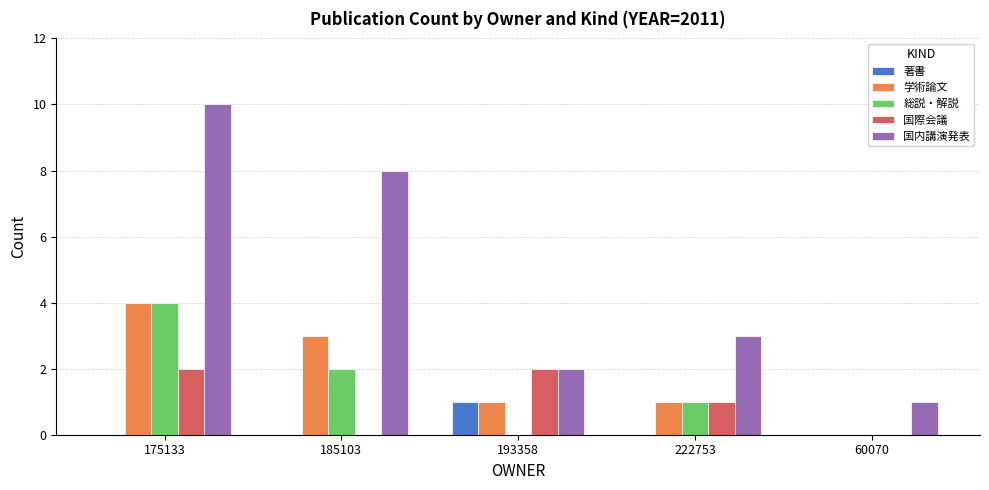

Is it true that 著書 equals 0 at 222753?

True